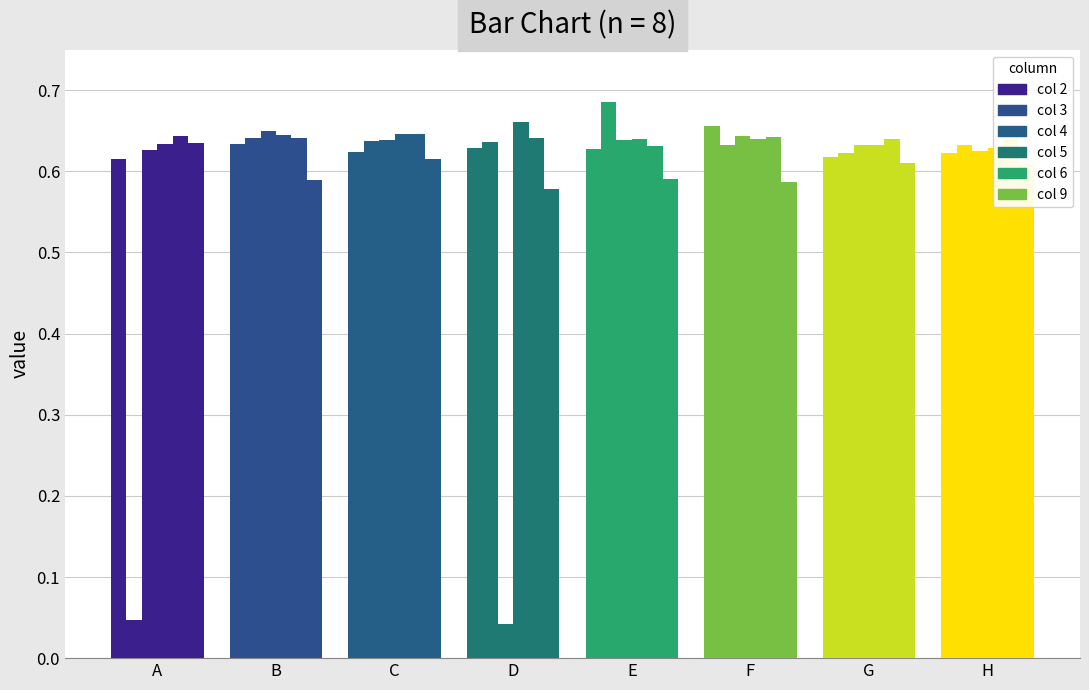

What is the maximum value for 2?

0.7